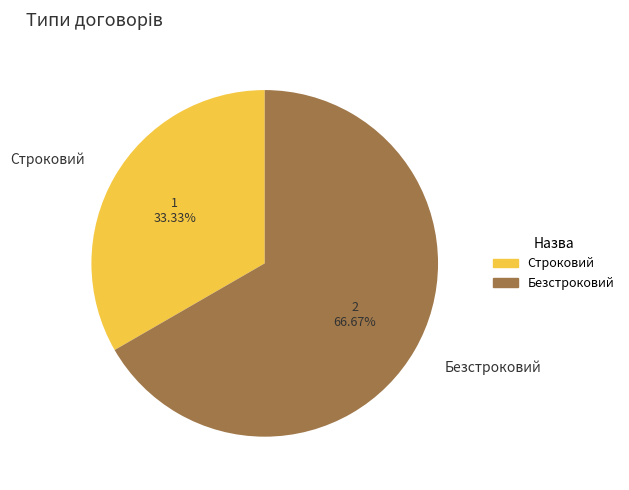

Is the sum of Безстроковий and Строковий greater than half?

Yes